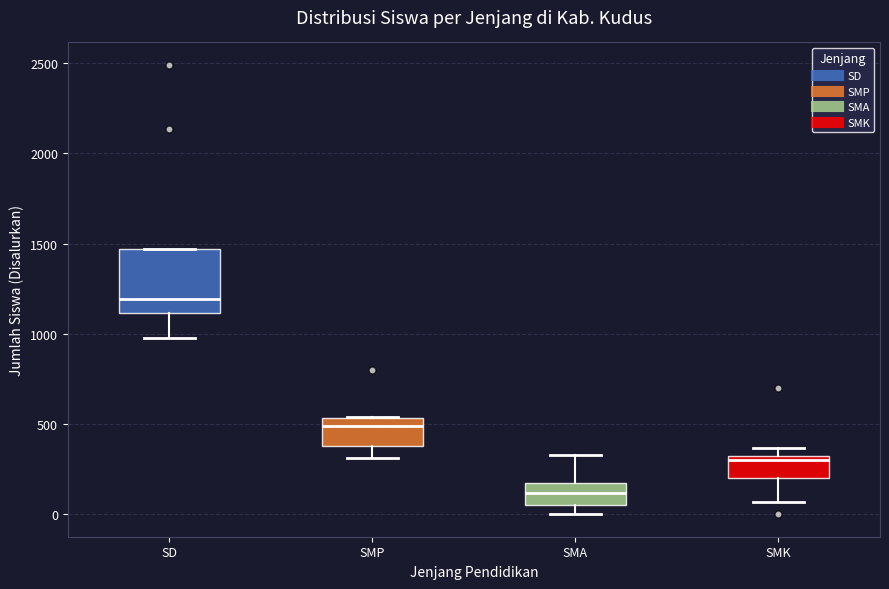

Reading left to right, read every box against the y-axis: the position of its median line, the range the box covers, and the ends of its whiskers. The values are not printed on the chart, so give them approximately, as read against the axis.

SD: median 1200, box 1100 to 1450, whiskers 1000 to 1450
SMP: median 500, box 400 to 550, whiskers 300 to 550
SMA: median 100, box 50 to 150, whiskers 0 to 350
SMK: median 300 (just below the box's upper edge), box 200 to 300, whiskers 50 to 350